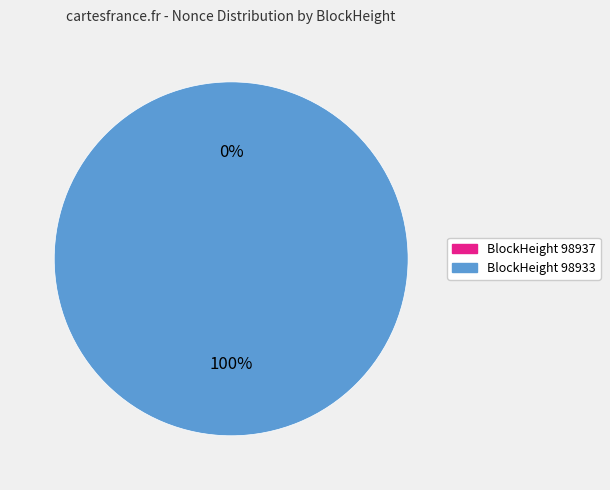

The 98933 slice represents 100% of the pie. True or false?

True